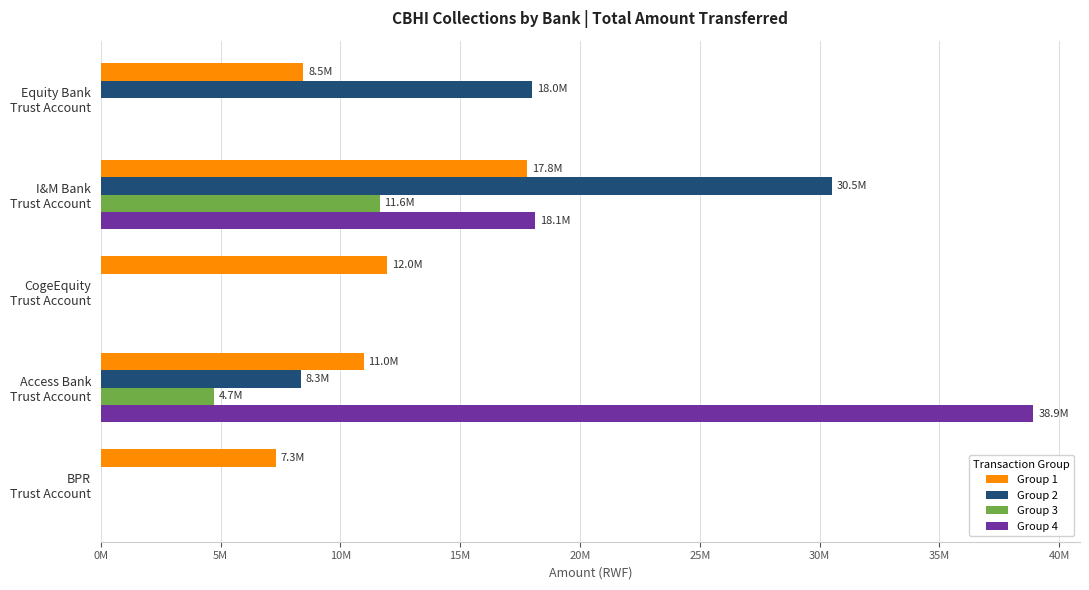

What are all the series names shown in the legend?

Group 1, Group 2, Group 3, Group 4